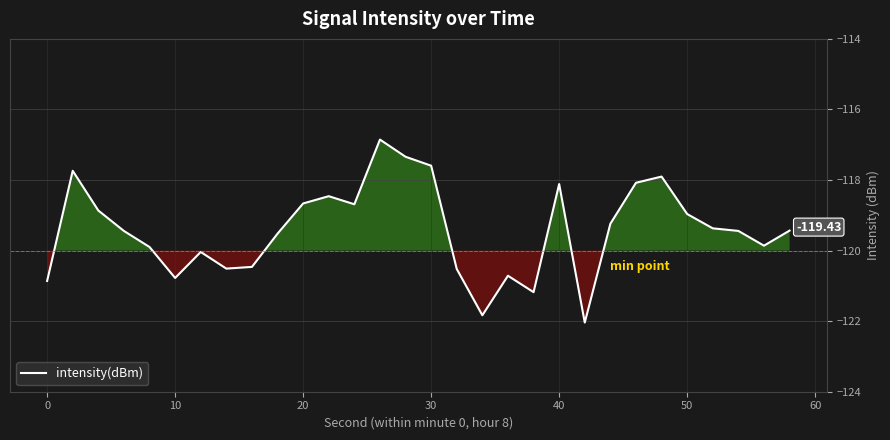

What is the difference between the maximum and minimum values?

5.2